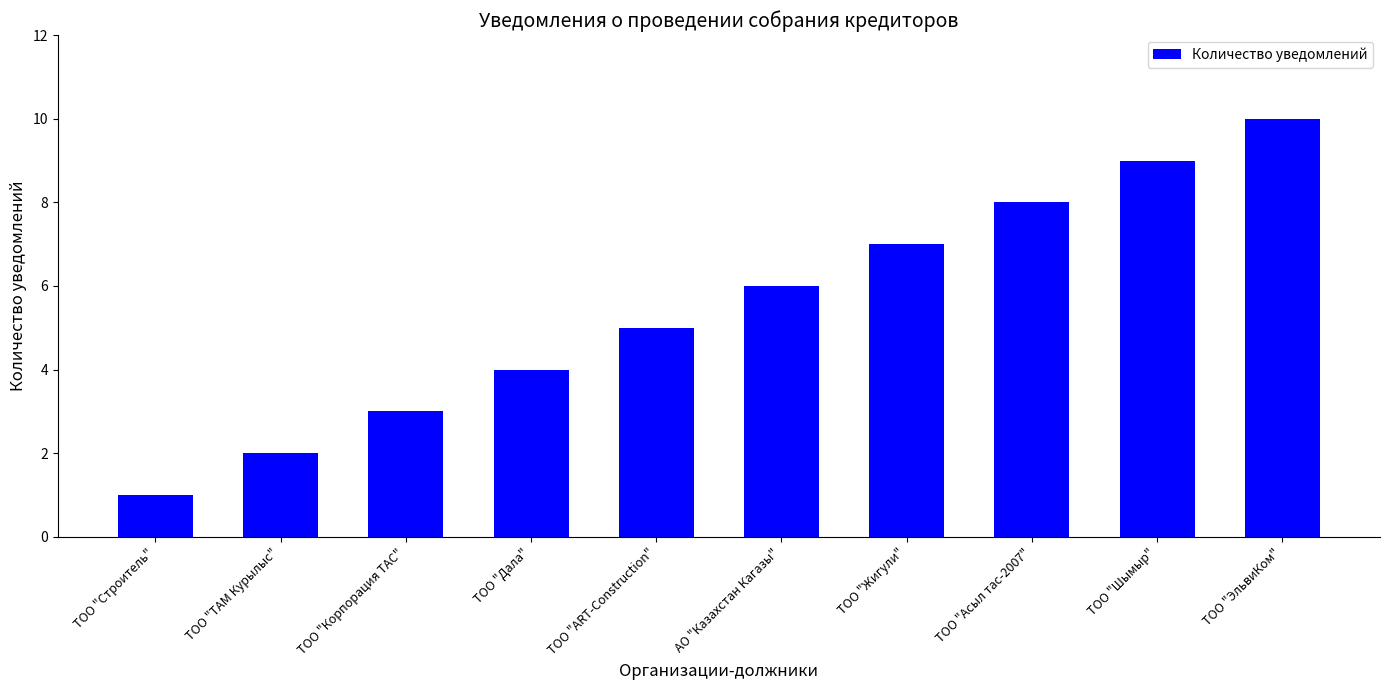

What is the ratio of the value at ТОО "Асыл тас-2007" to the value at ТОО "ТАМ Курылыс"?

4.0